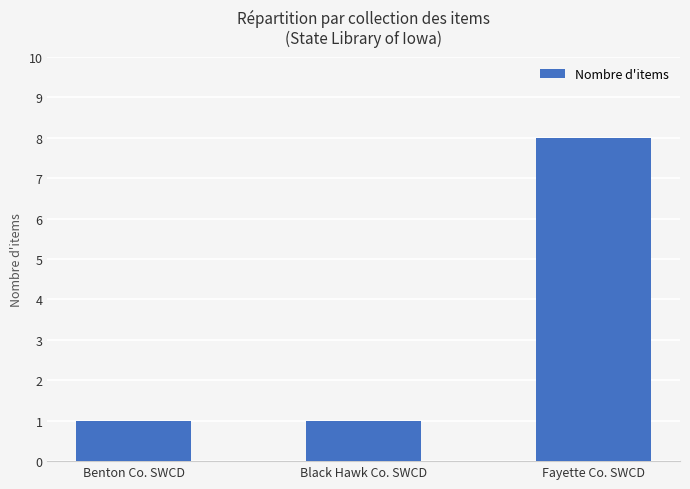

What is the difference between the maximum and minimum values?

7